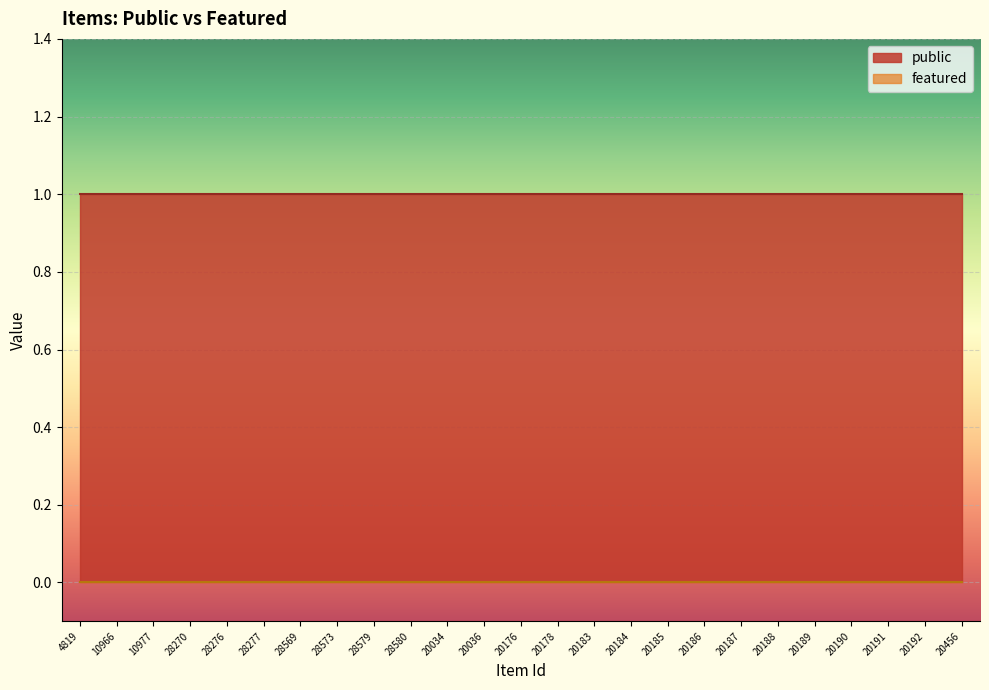

Does the chart display data point markers on the line(s)?

No